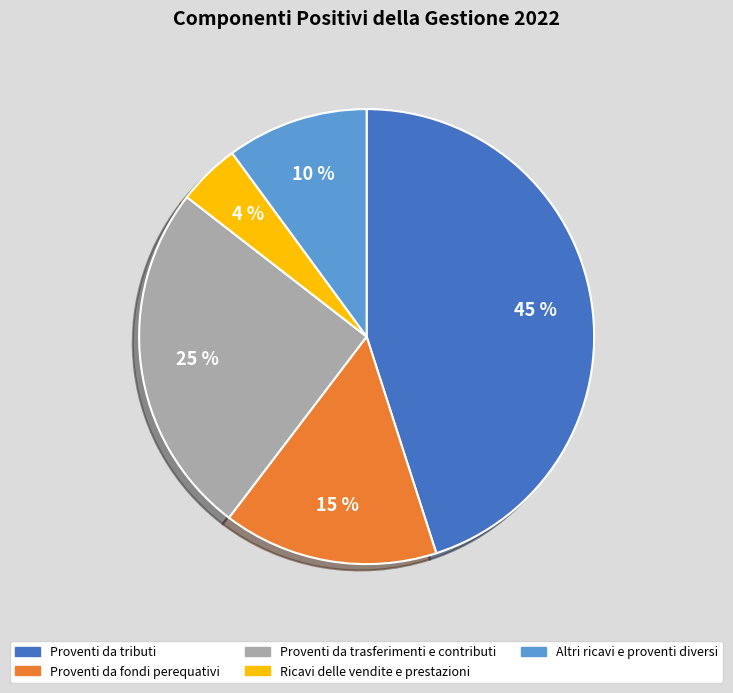

What is the largest slice in the pie chart?

Proventi da tributi